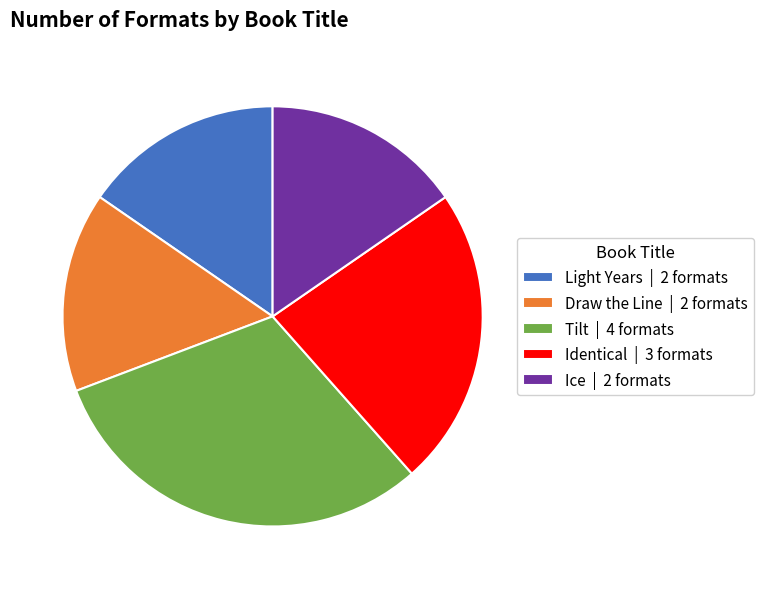

How many segments does this pie chart have?

5